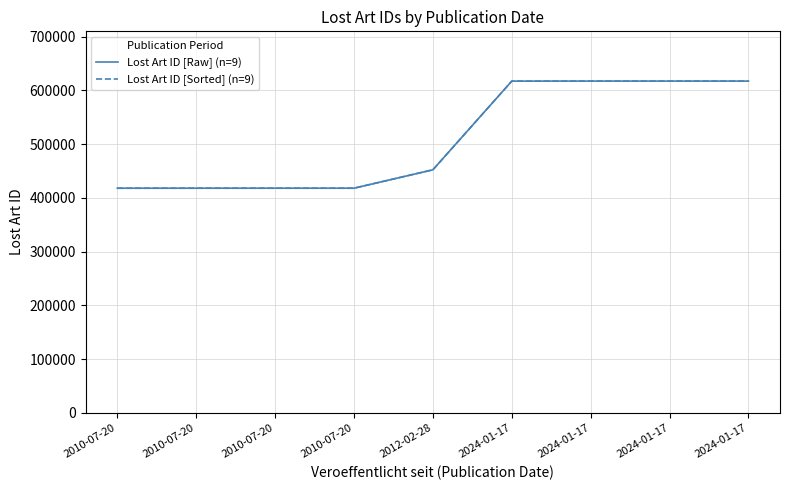

Does the chart have visible grid lines?

Yes